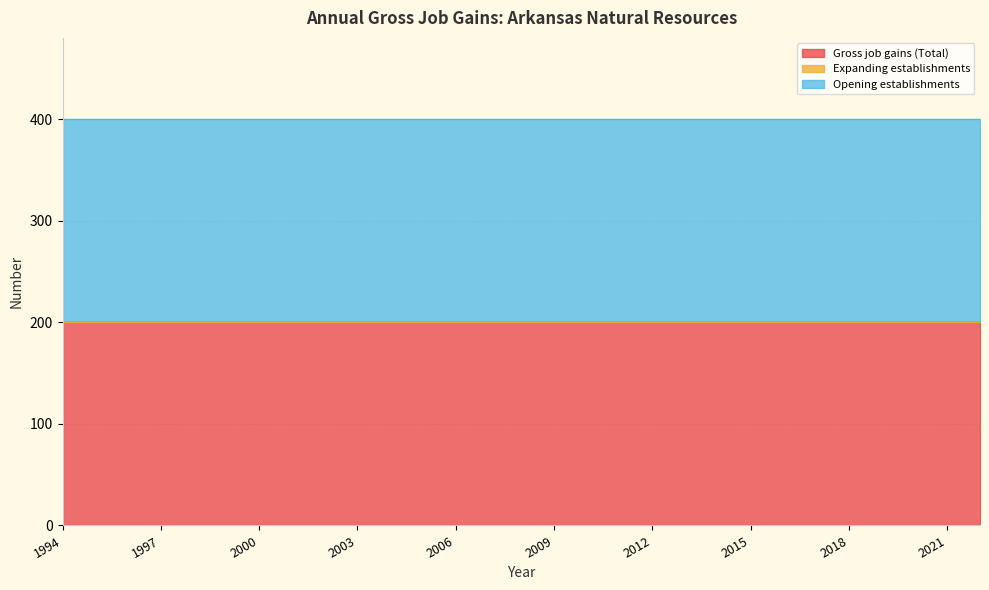

Reading left to right, list all the values displayed in this chart.

Gross job gains (Total): 200	200	200	200	200	200	200	200	200	200	200	200	200	200	200	200	200	200	200	200	200	200	200	200	200	200	200	200	200
Expanding establishments: 0	0	0	0	0	0	0	0	0	0	0	0	0	0	0	0	0	0	0	0	0	0	0	0	0	0	0	0	0
Opening establishments: 200	200	200	200	200	200	200	200	200	200	200	200	200	200	200	200	200	200	200	200	200	200	200	200	200	200	200	200	200